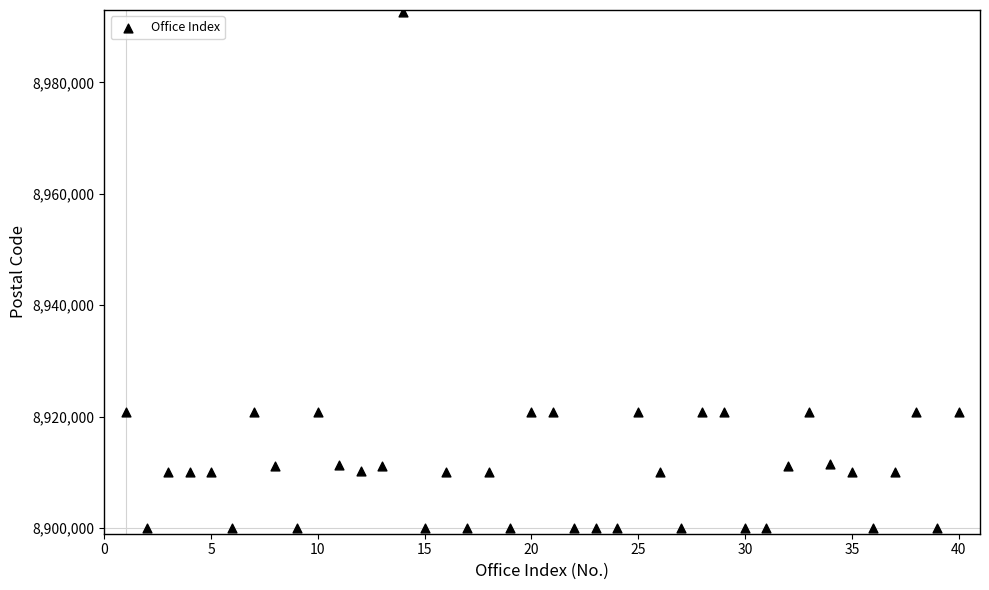

What is the range of X values (max minus min)?

39